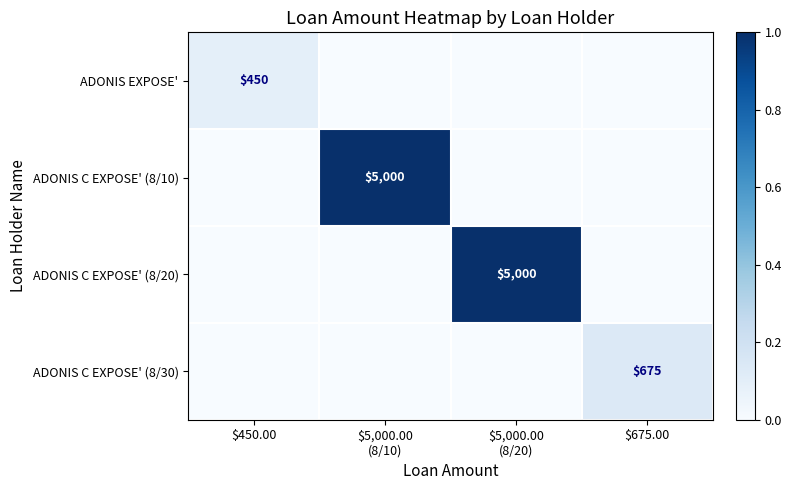

At which category is the sum across all series the highest?

$5,000.00
(8/10)